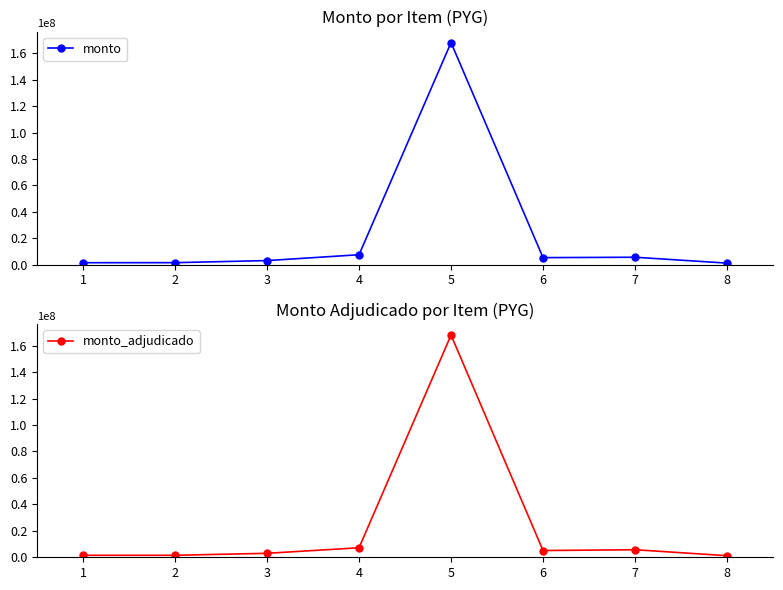

Read the monto value at 2, to the nearest 50.

1600200